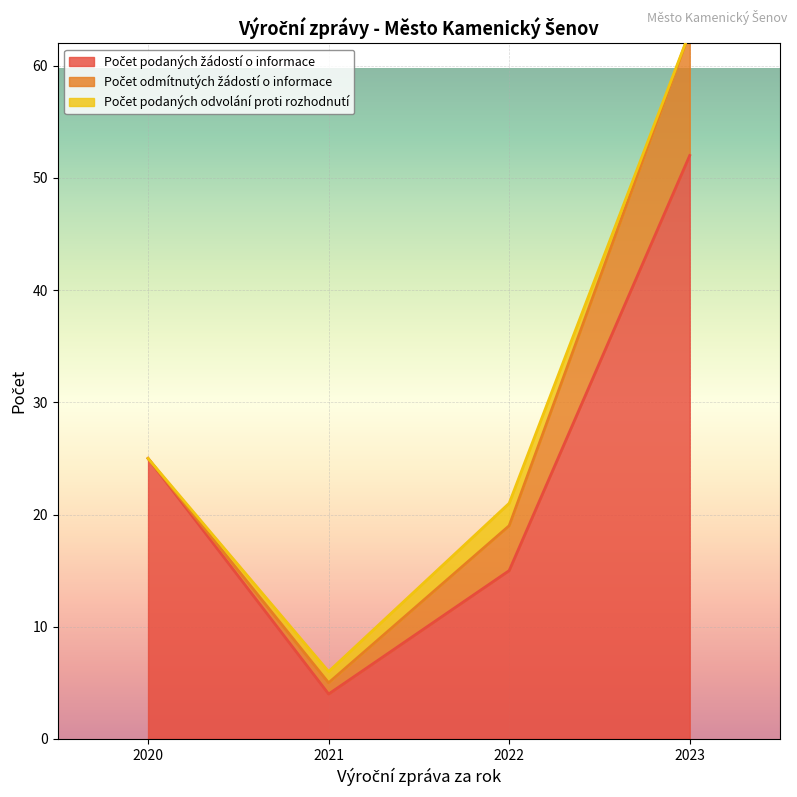

What are all the series names shown in the legend?

Počet podaných žádostí o informace, Počet odmítnutých žádostí o informace, Počet podaných odvolání proti rozhodnutí